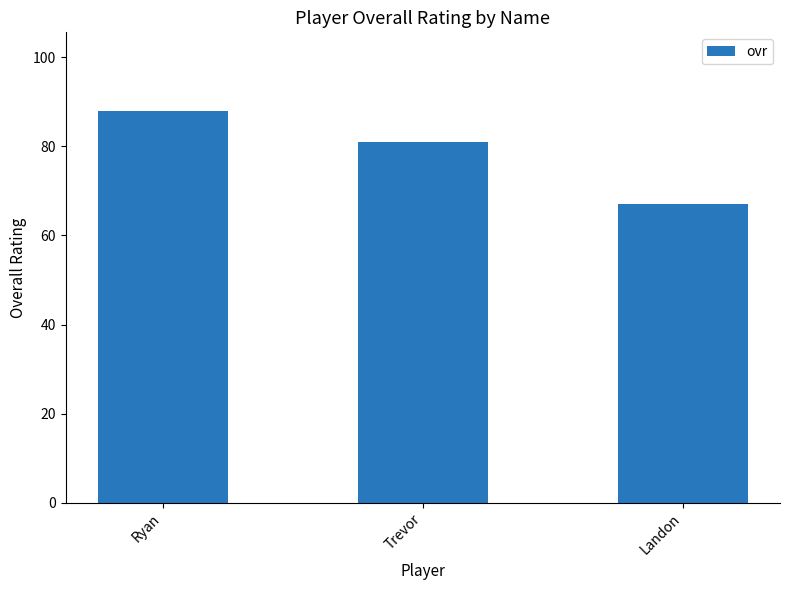

Read the value at Ryan, to the nearest 5.

90